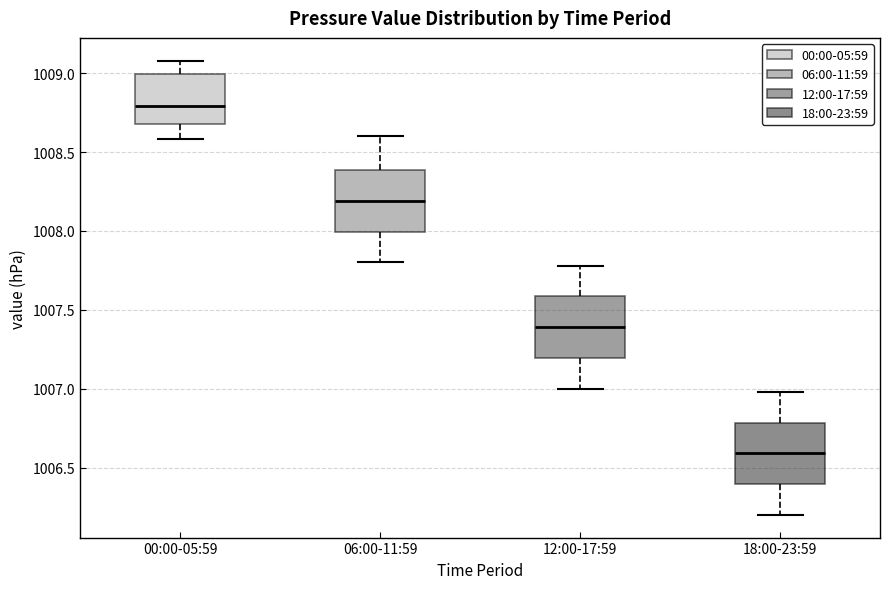

Reading left to right, transcribe this box plot: for each box, give where its median line is, the range the box spans, and where its two whiskers end, as read against the y-axis. The values are not printed on the chart, so give them approximately, as read against the axis.

00:00-05:59: median 1008.8, box 1008.7 to 1009.0, whiskers 1008.6 to 1009.1
06:00-11:59: median 1008.2, box 1008.0 to 1008.4, whiskers 1007.8 to 1008.6
12:00-17:59: median 1007.4, box 1007.2 to 1007.6, whiskers 1007.0 to 1007.8
18:00-23:59: median 1006.6, box 1006.4 to 1006.8, whiskers 1006.2 to 1007.0